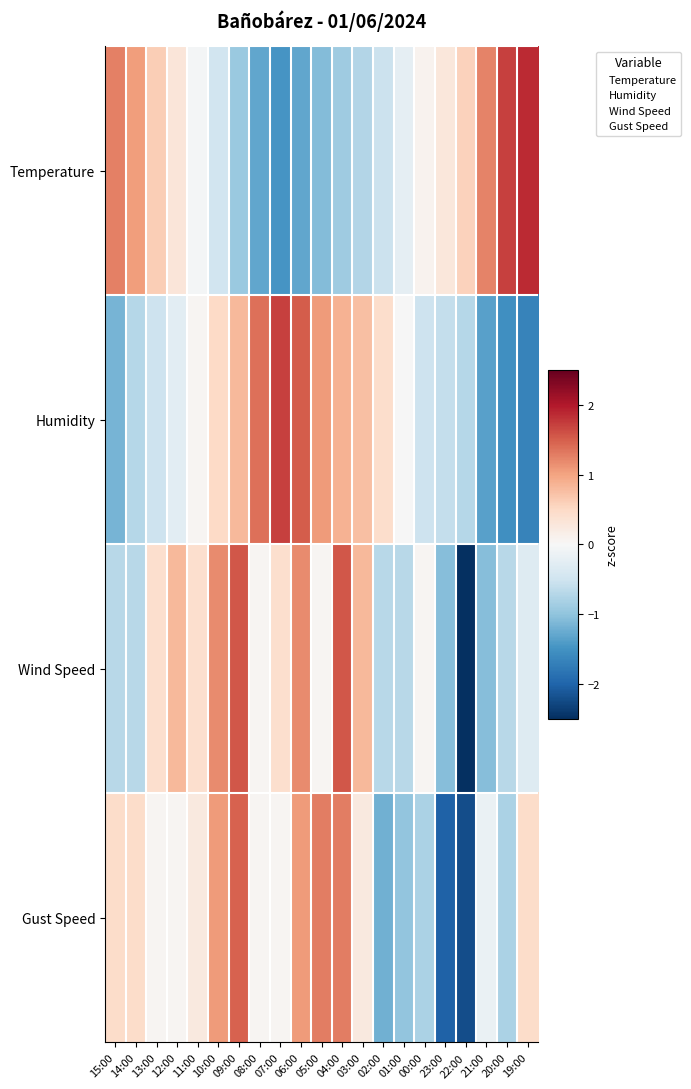

Reading left to right, what are all the values shown in this chart?

Temperature: 15:00=1.3	14:00=1.0	13:00=0.6	12:00=0.3	11:00=-0.0	10:00=-0.5	09:00=-0.9	08:00=-1.3	07:00=-1.5	06:00=-1.3	05:00=-1.1	04:00=-0.9	03:00=-0.7	02:00=-0.5	01:00=-0.2	00:00=0.1	23:00=0.3	22:00=0.6	21:00=1.2	20:00=1.7	19:00=1.9
Humidity: 15:00=-1.2	14:00=-0.7	13:00=-0.5	12:00=-0.3	11:00=0.0	10:00=0.5	09:00=0.8	08:00=1.4	07:00=1.7	06:00=1.5	05:00=1.1	04:00=0.9	03:00=0.7	02:00=0.4	01:00=-0.0	00:00=-0.5	23:00=-0.6	22:00=-0.7	21:00=-1.4	20:00=-1.5	19:00=-1.7
Wind Speed: 15:00=-0.7	14:00=-0.7	13:00=0.4	12:00=0.8	11:00=0.4	10:00=1.2	09:00=1.6	08:00=0.1	07:00=0.4	06:00=1.2	05:00=0.1	04:00=1.6	03:00=0.8	02:00=-0.7	01:00=-0.7	00:00=0.1	23:00=-1.1	22:00=-2.6	21:00=-1.1	20:00=-0.7	19:00=-0.3
Gust Speed: 15:00=0.4	14:00=0.4	13:00=0.0	12:00=0.0	11:00=0.2	10:00=1.1	09:00=1.5	08:00=0.0	07:00=0.0	06:00=1.1	05:00=1.3	04:00=1.3	03:00=0.2	02:00=-1.2	01:00=-1.0	00:00=-0.8	23:00=-2.0	22:00=-2.2	21:00=-0.2	20:00=-0.8	19:00=0.4